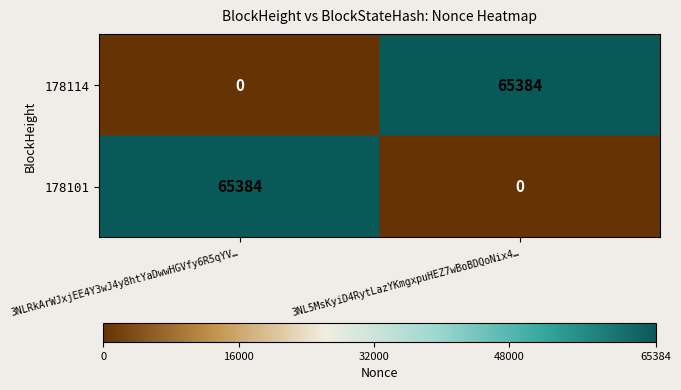

What is the spread (max minus min) of values at 3NL5MsKyiD4RytLazYKmgxpuHEZ7wBoBDQoNix4…?

65384